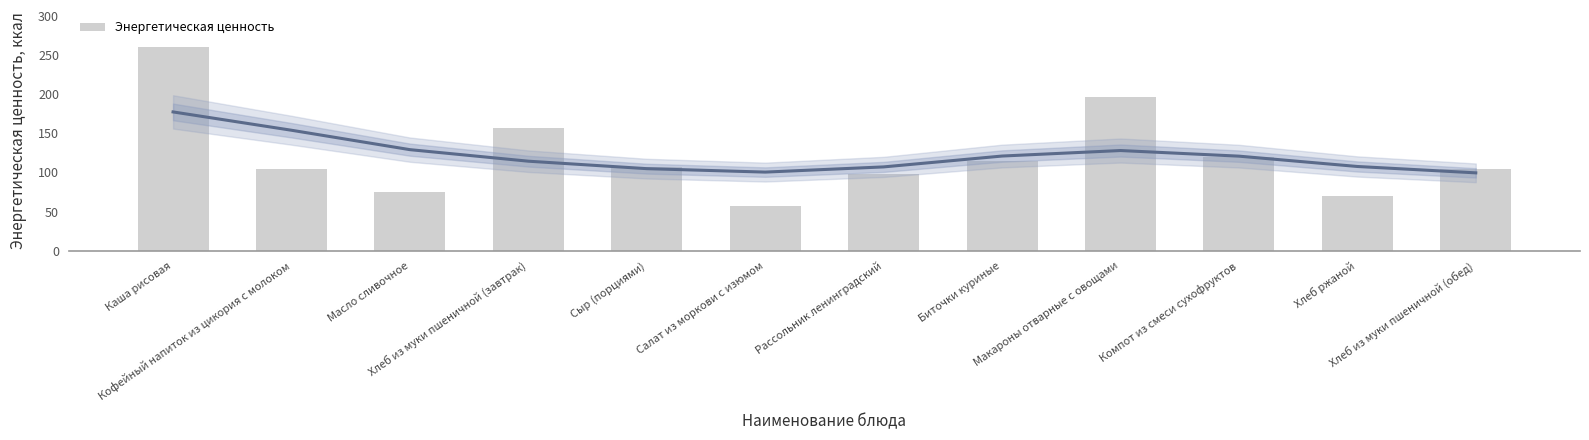

Read the value at Кофейный напиток из цикория с молоком.

104.9